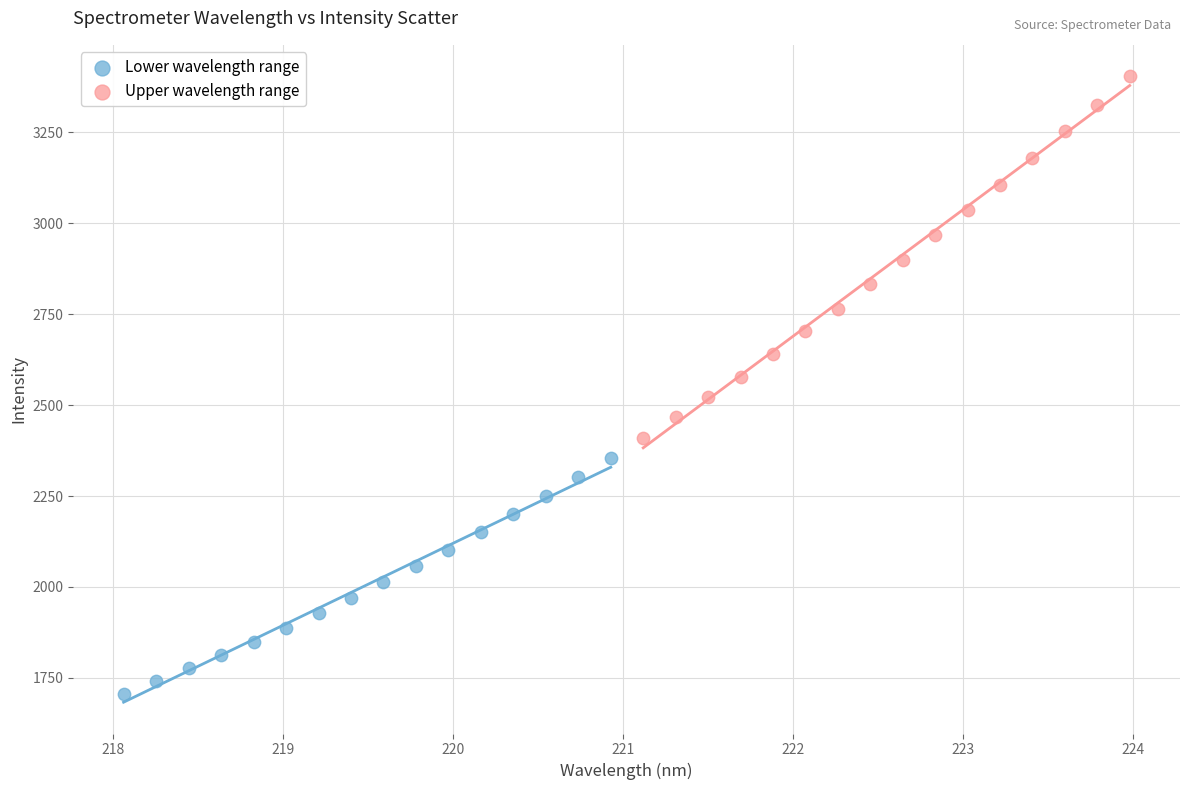

Which series has the largest Y range (max minus min)?

Upper wavelength range